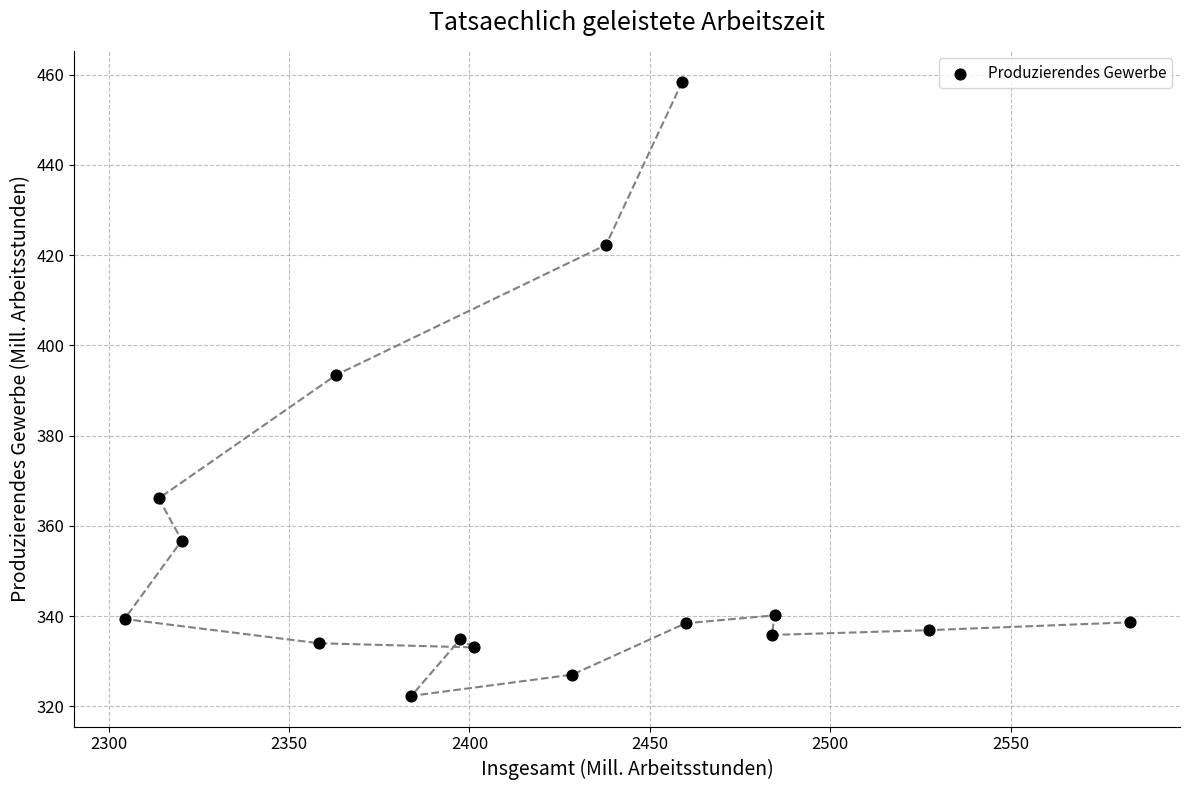

What is the range of X values (max minus min)?

278.7